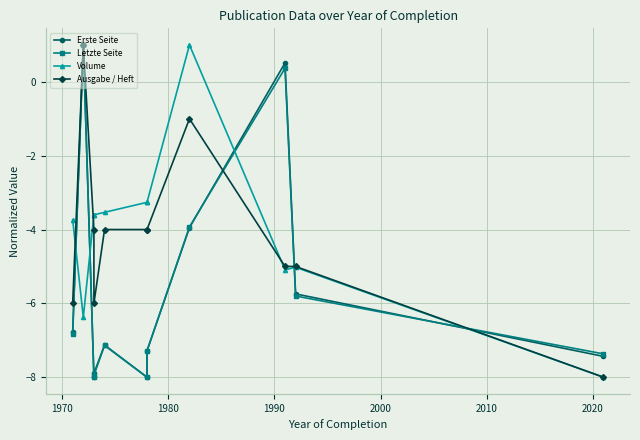

Which series has the widest spread of values?

Erste Seite